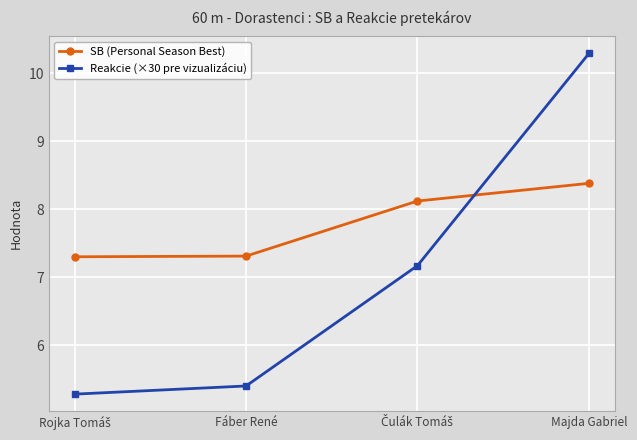

What value does the Reakcie (×30 pre vizualizáciu) series have at Fáber René?

5.4